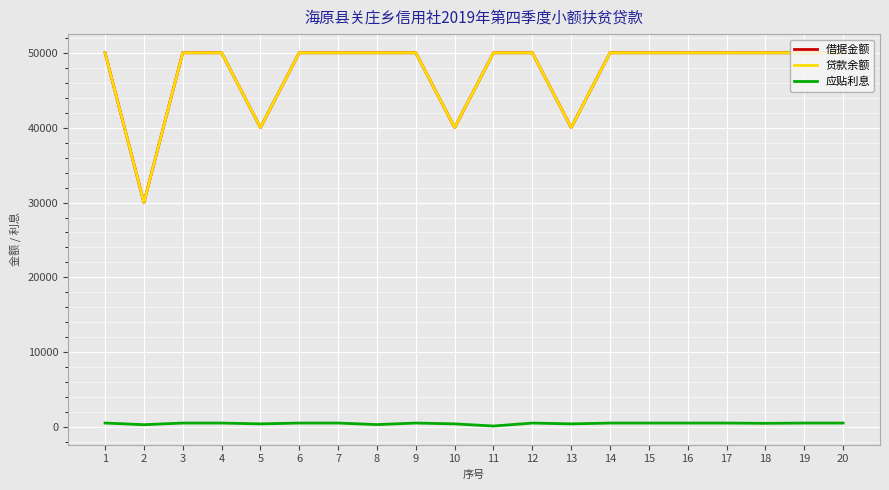

What is the smallest value displayed?

151.0